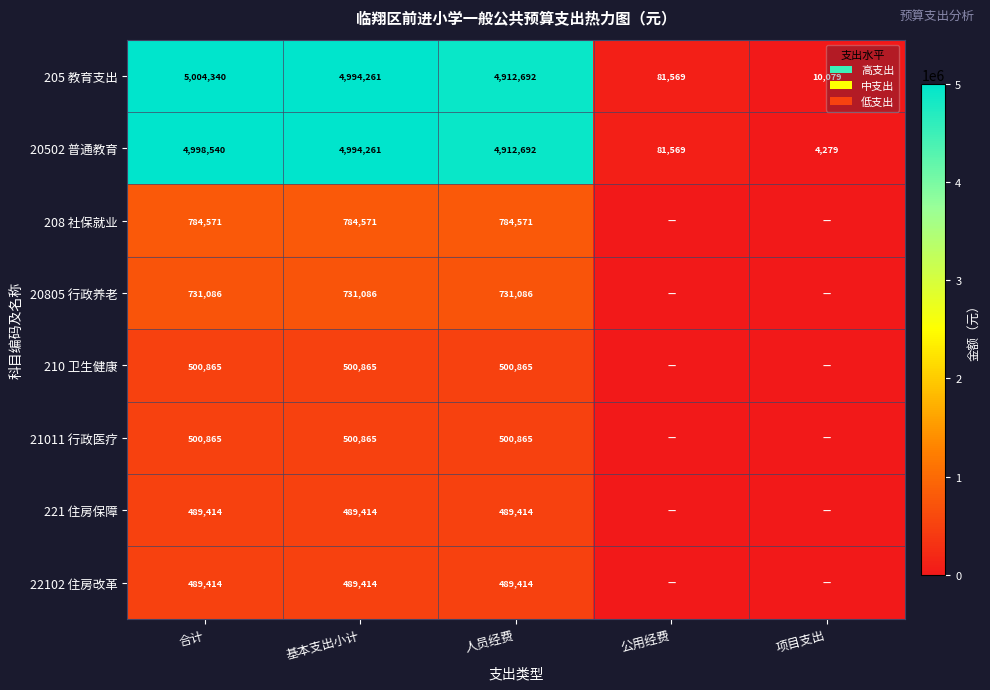

At which category is the sum across all series the highest?

合计